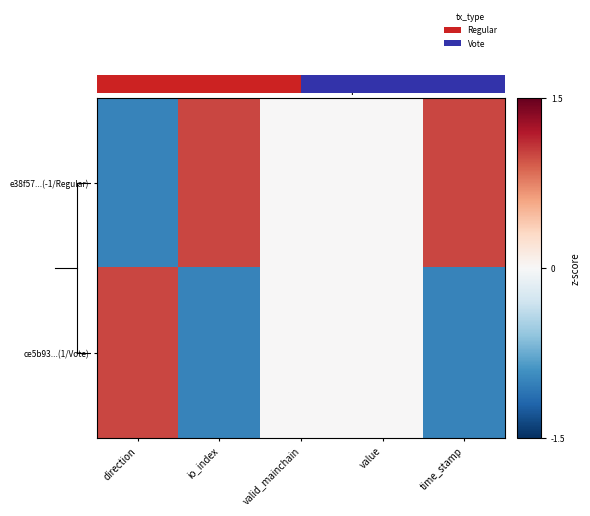

Rank the categories by e38f57...(-1/Regular) value from lowest to highest.

direction, valid_mainchain, value, io_index, time_stamp